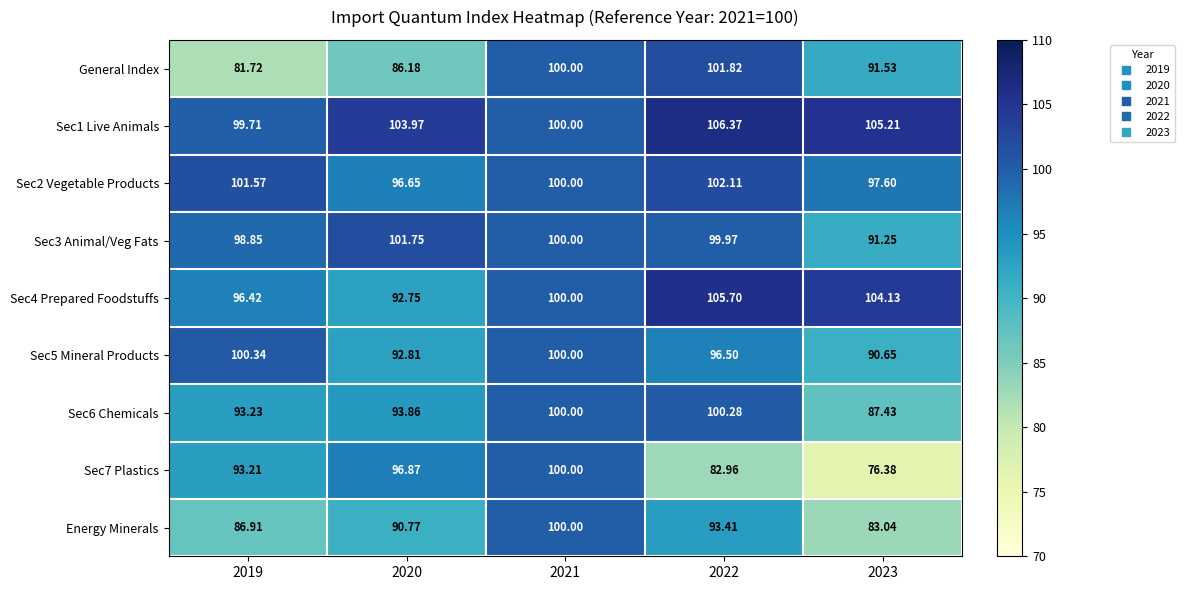

Between 2020 and 2021, which series saw the biggest shift?

General Index